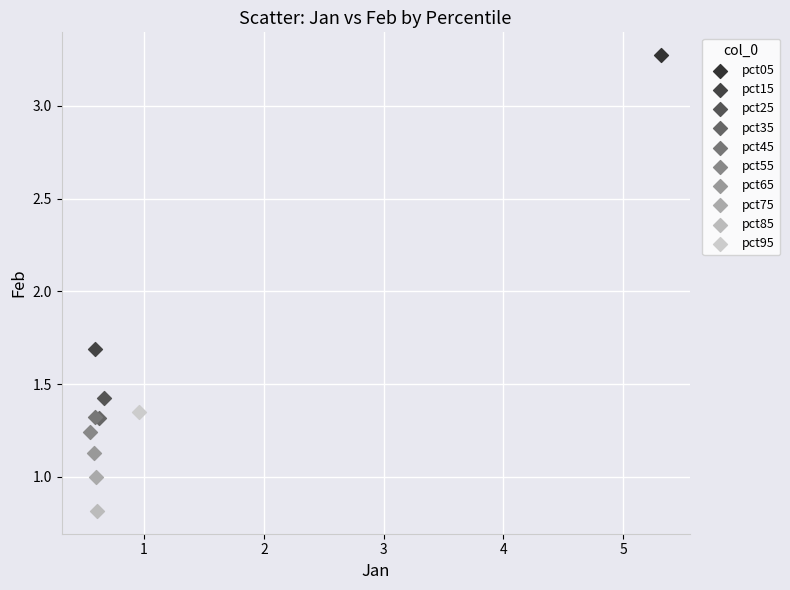

Which series reaches the minimum Y coordinate?

pct85